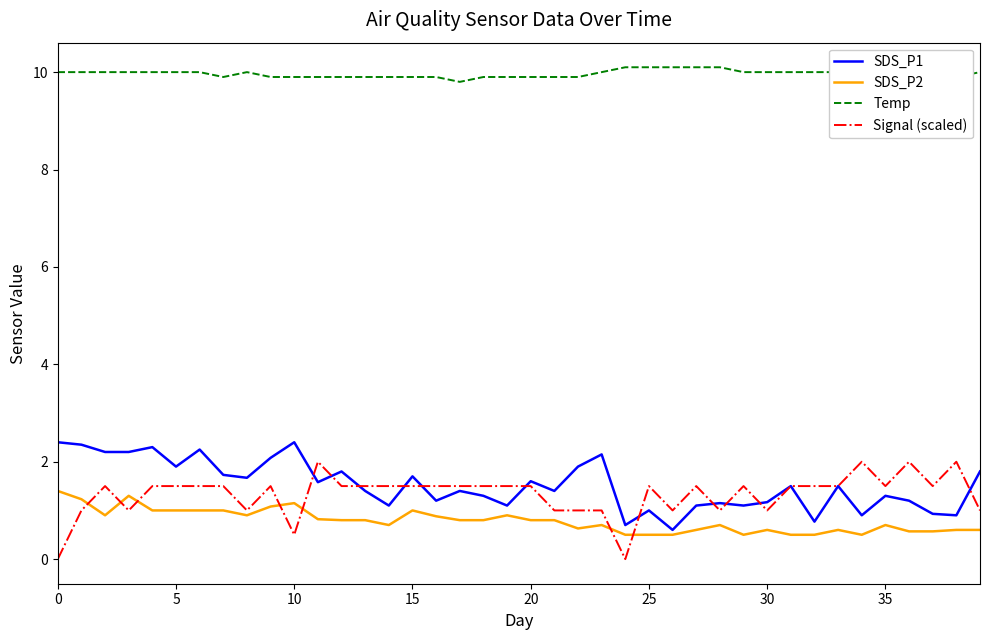

True or false: Temp and SDS_P2 cross at least once.

False